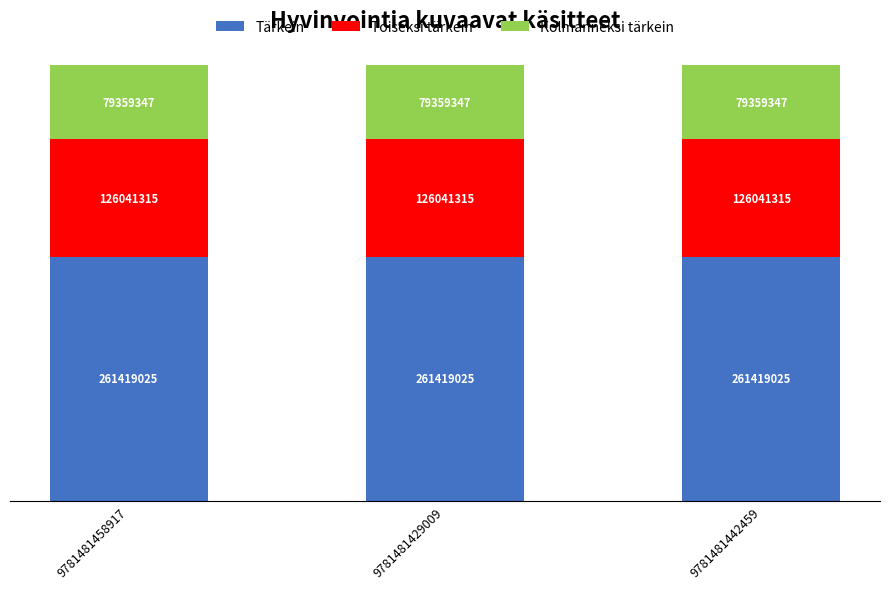

Is it true that Tärkein equals 340438898 at 9781481429009?

False